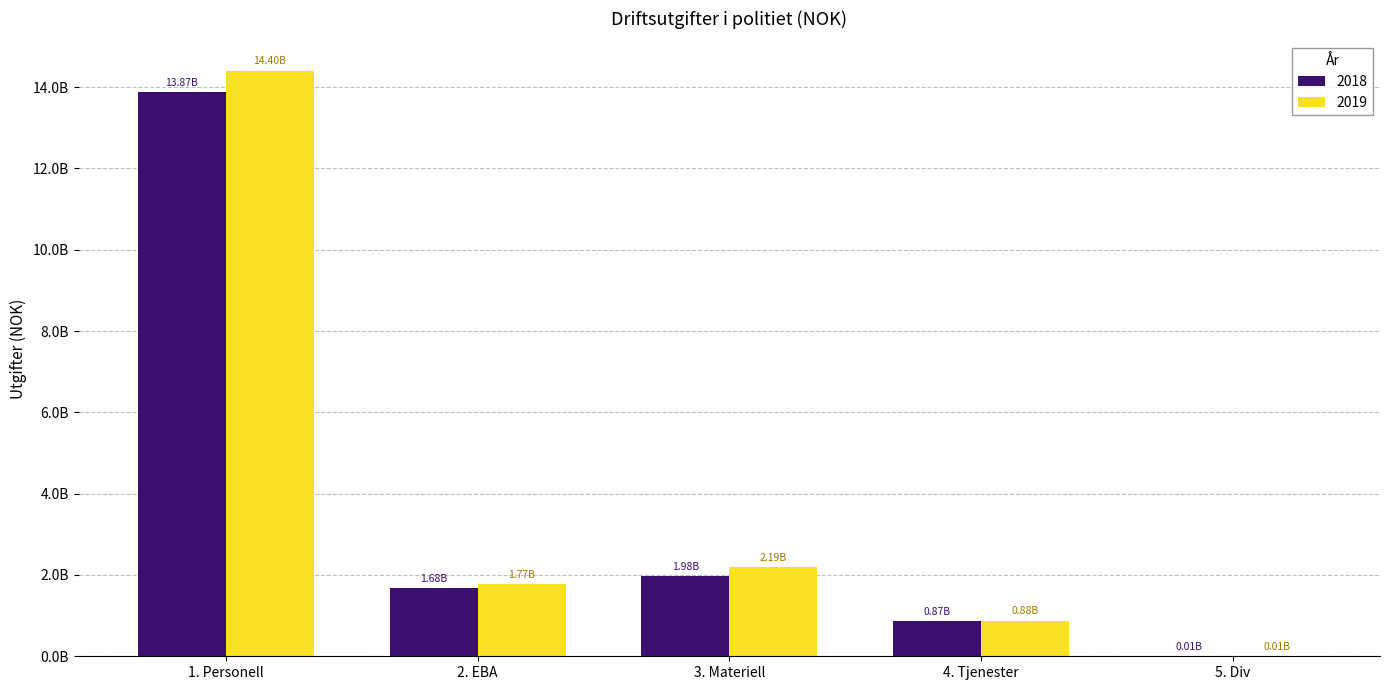

Are the bars horizontal?

No